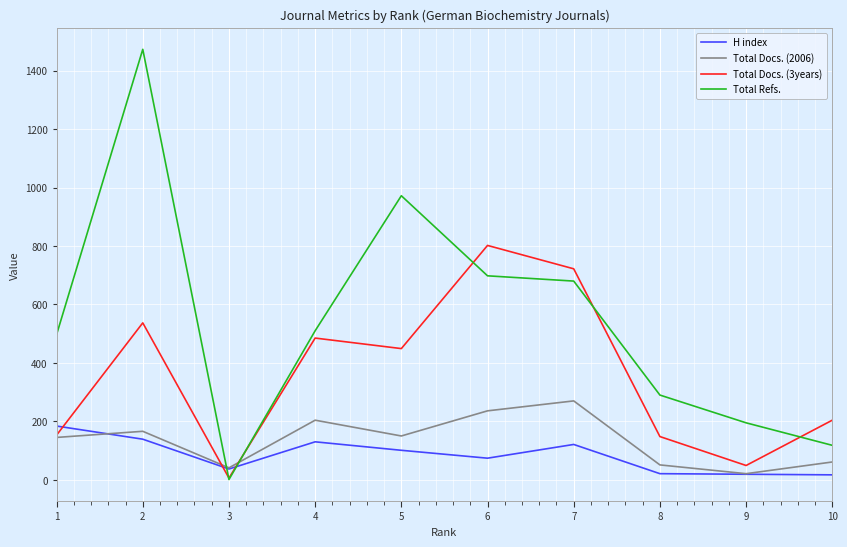

List the series in order of their peak value, lowest first.

H index, Total Docs. (2006), Total Docs. (3years), Total Refs.